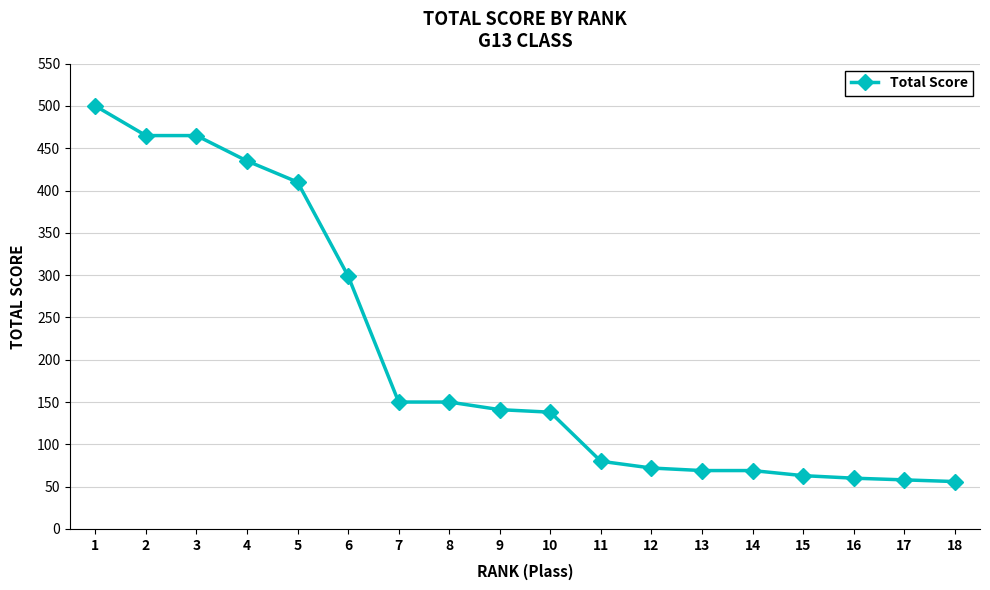

The value at 7 is 68. True or false?

False